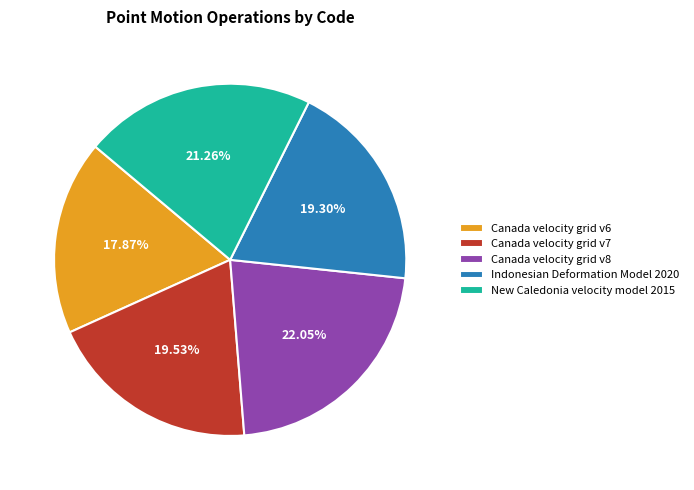

To the nearest percent, what is the combined percentage of New Caledonia velocity model 2015 and Canada velocity grid v6?

39%